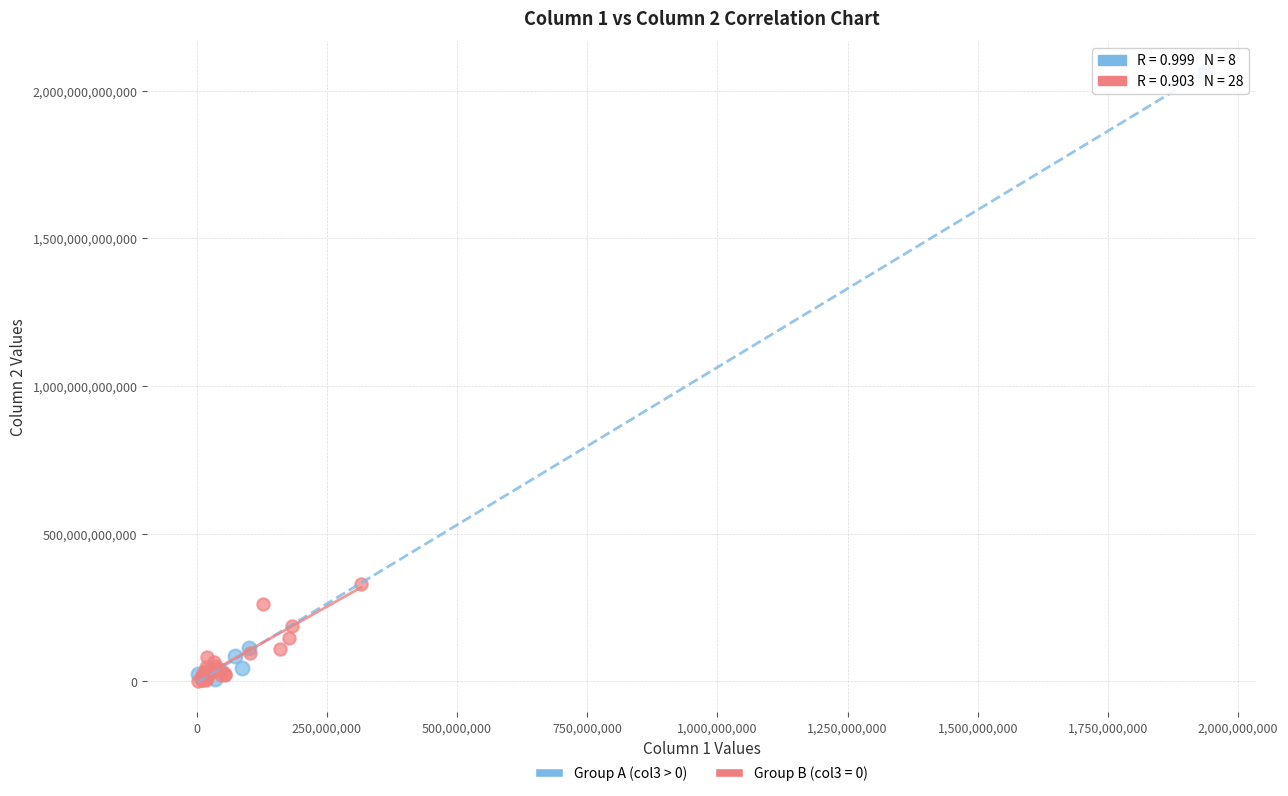

Which series has the widest spread of Y values?

Group A (col3 > 0)